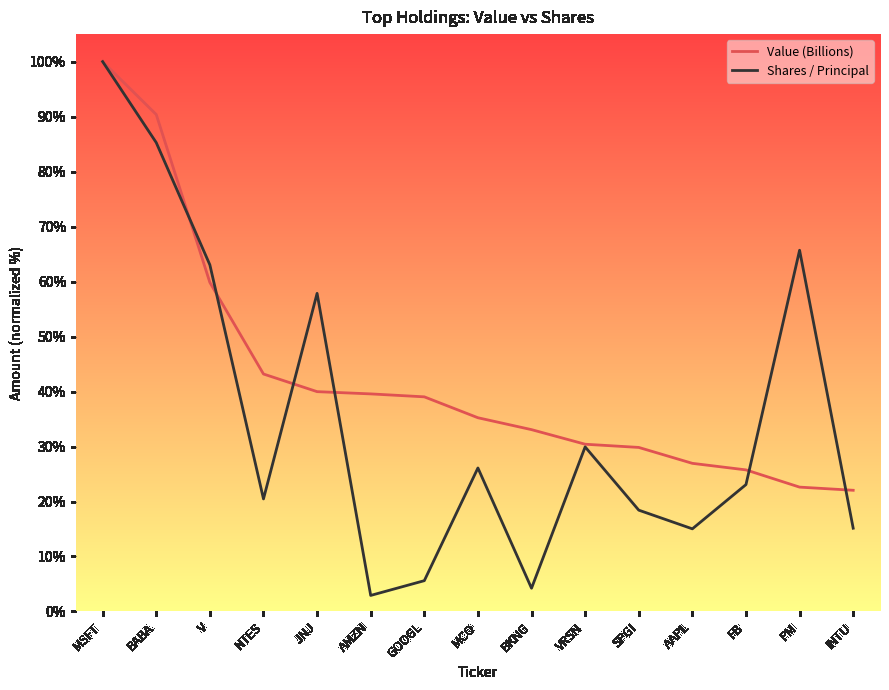

Which series ends up on top after the final intersection of Value (Billions) and Shares / Principal?

Value (Billions)